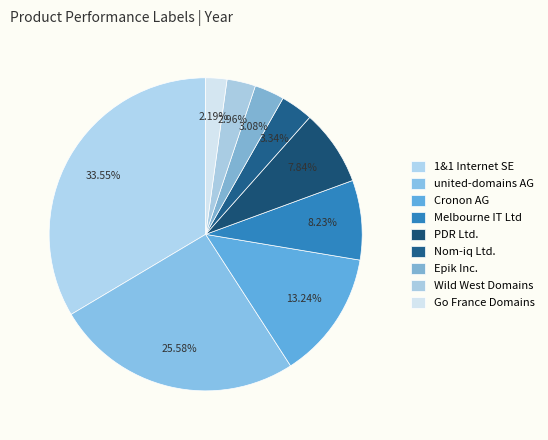

Count the number of slices in the pie.

9